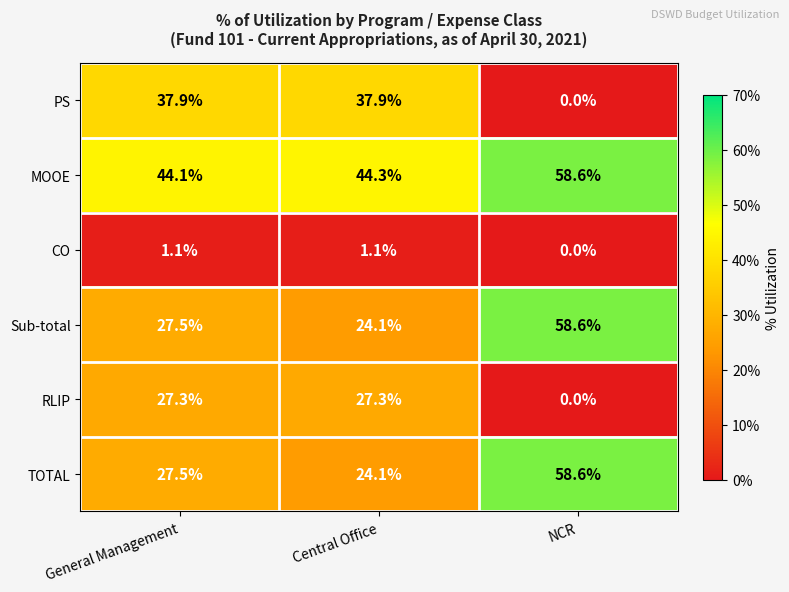

At which category does the chart reach its minimum across all series?

NCR